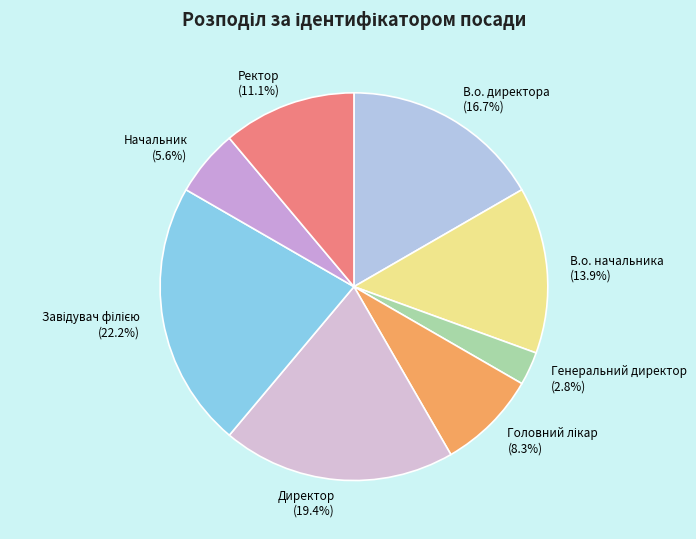

What percentage is NOT represented by В.о. начальника?

86.1%